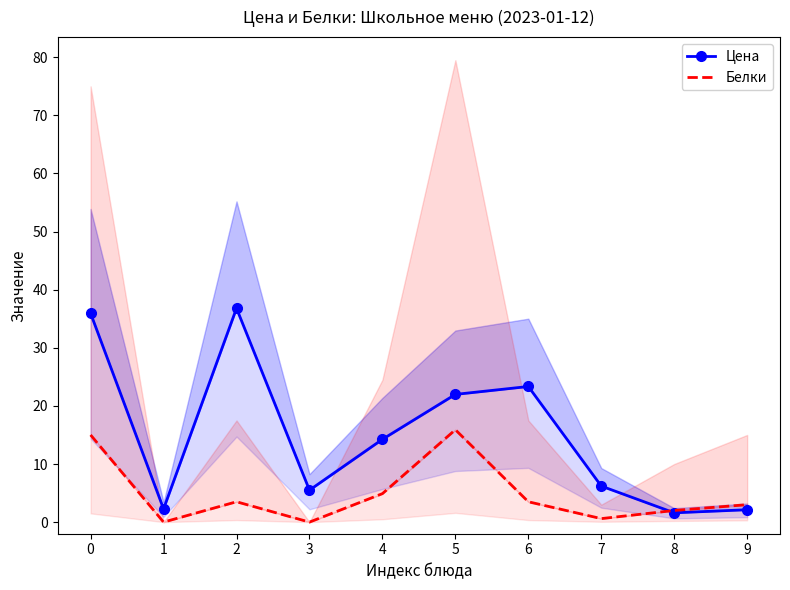

Is it true that Цена equals 2.1 at 9?

True